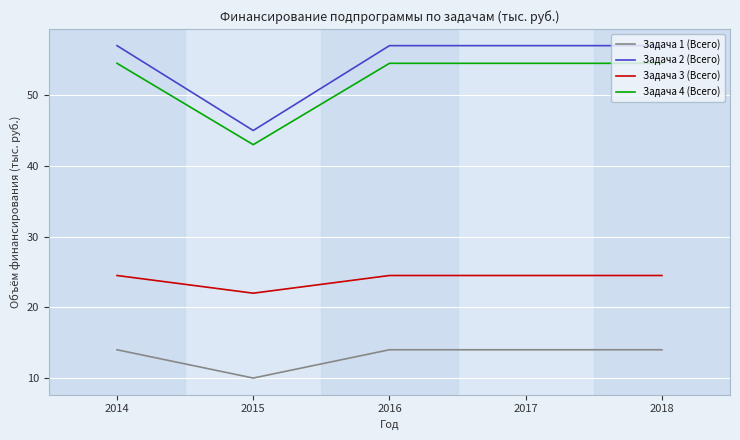

True or false: Задача 3 (Всего) and Задача 2 (Всего) intersect in this chart.

False